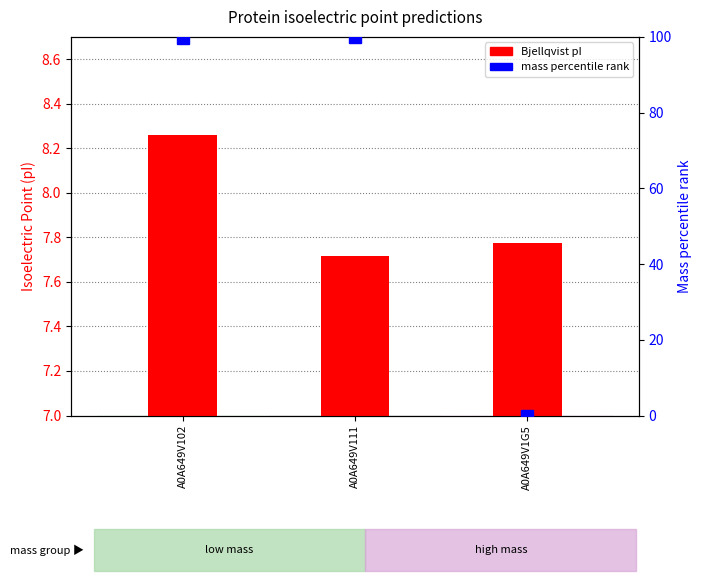

Is it true that mass (normalized %) equals 155.9 at A0A649V111?

False